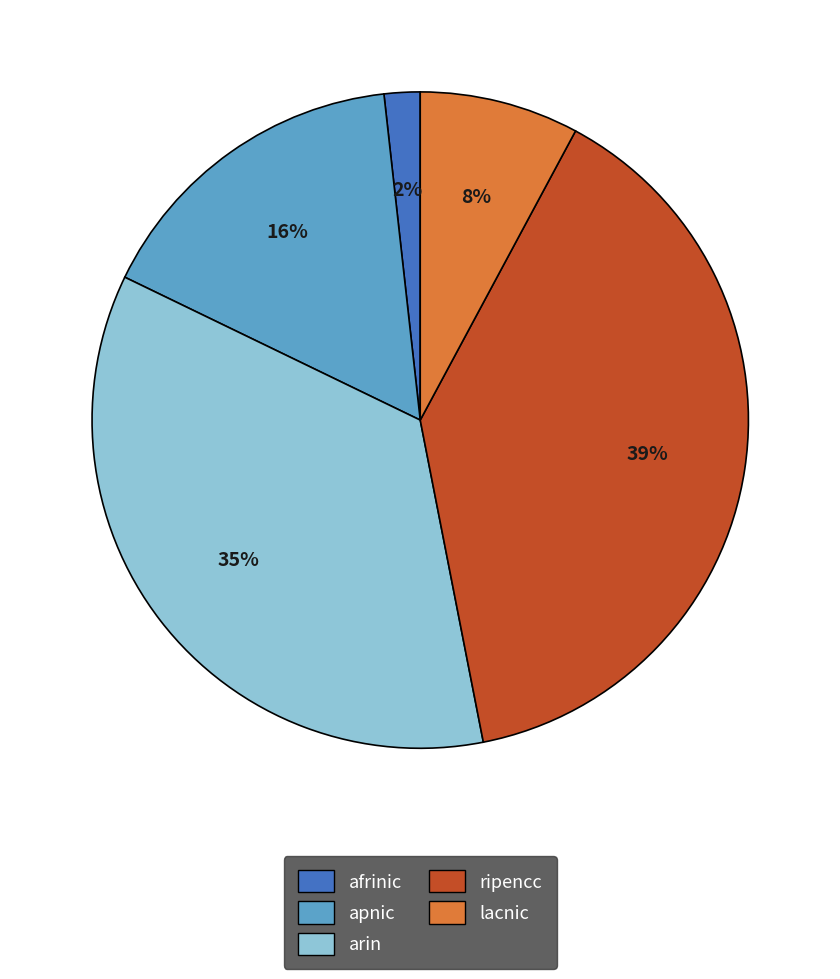

To the nearest percent, what is the average slice percentage?

20%